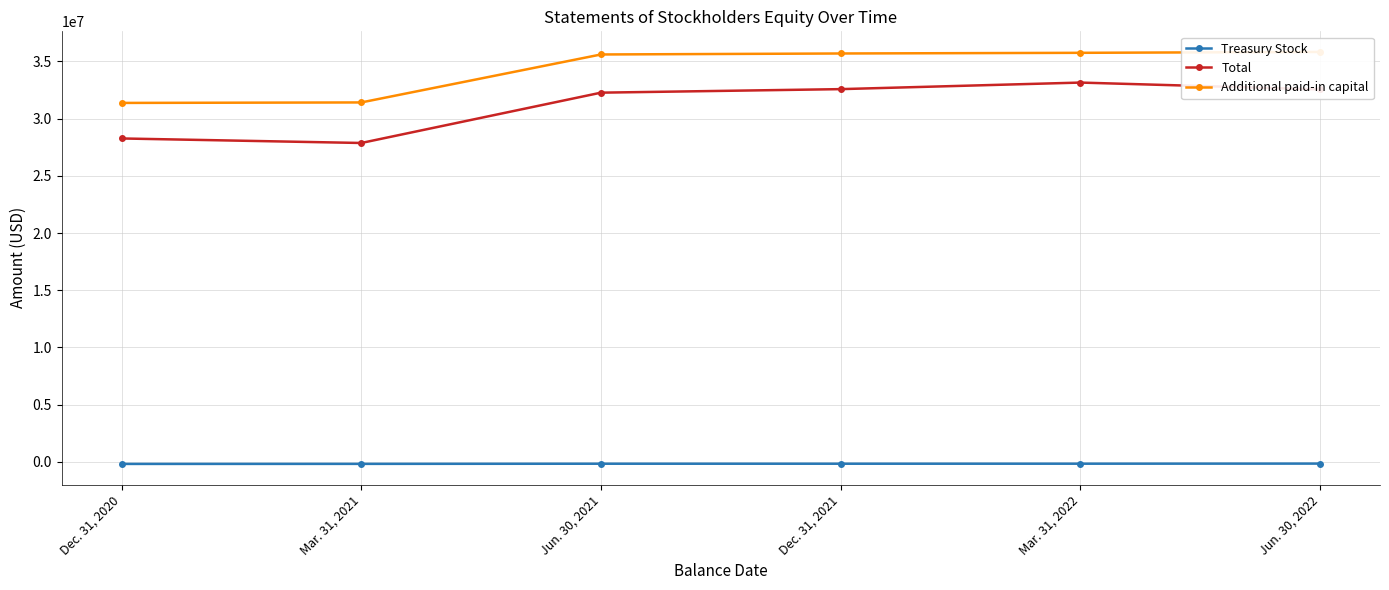

The Treasury Stock series shows -147232 at Jun. 30, 2022. True or false?

True